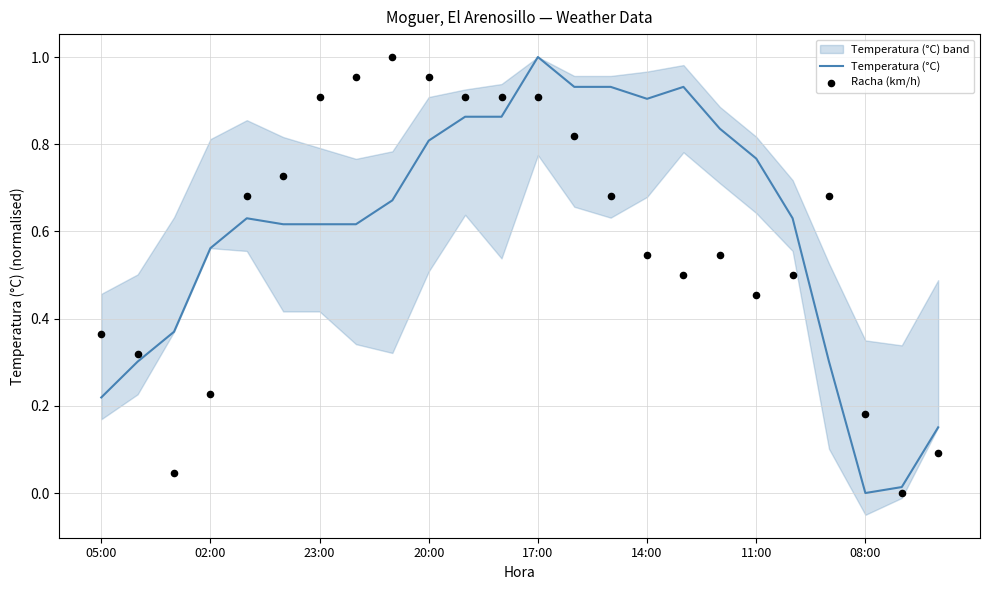

At how many categories does at least one series exceed 0?

24